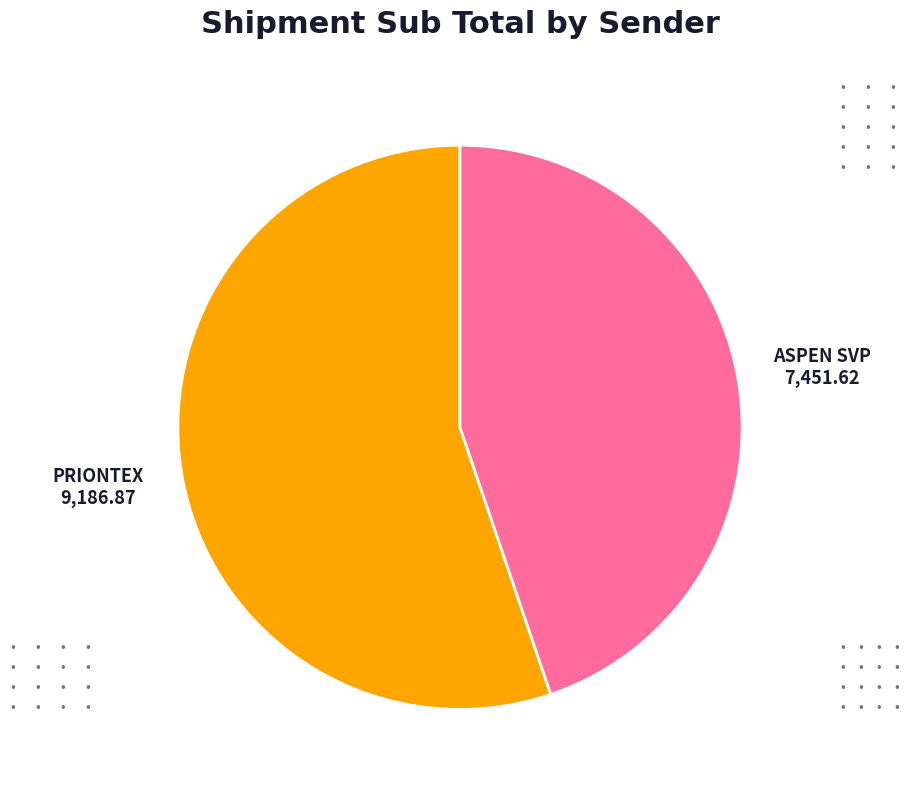

Which slice is the largest?

PRIONTEX